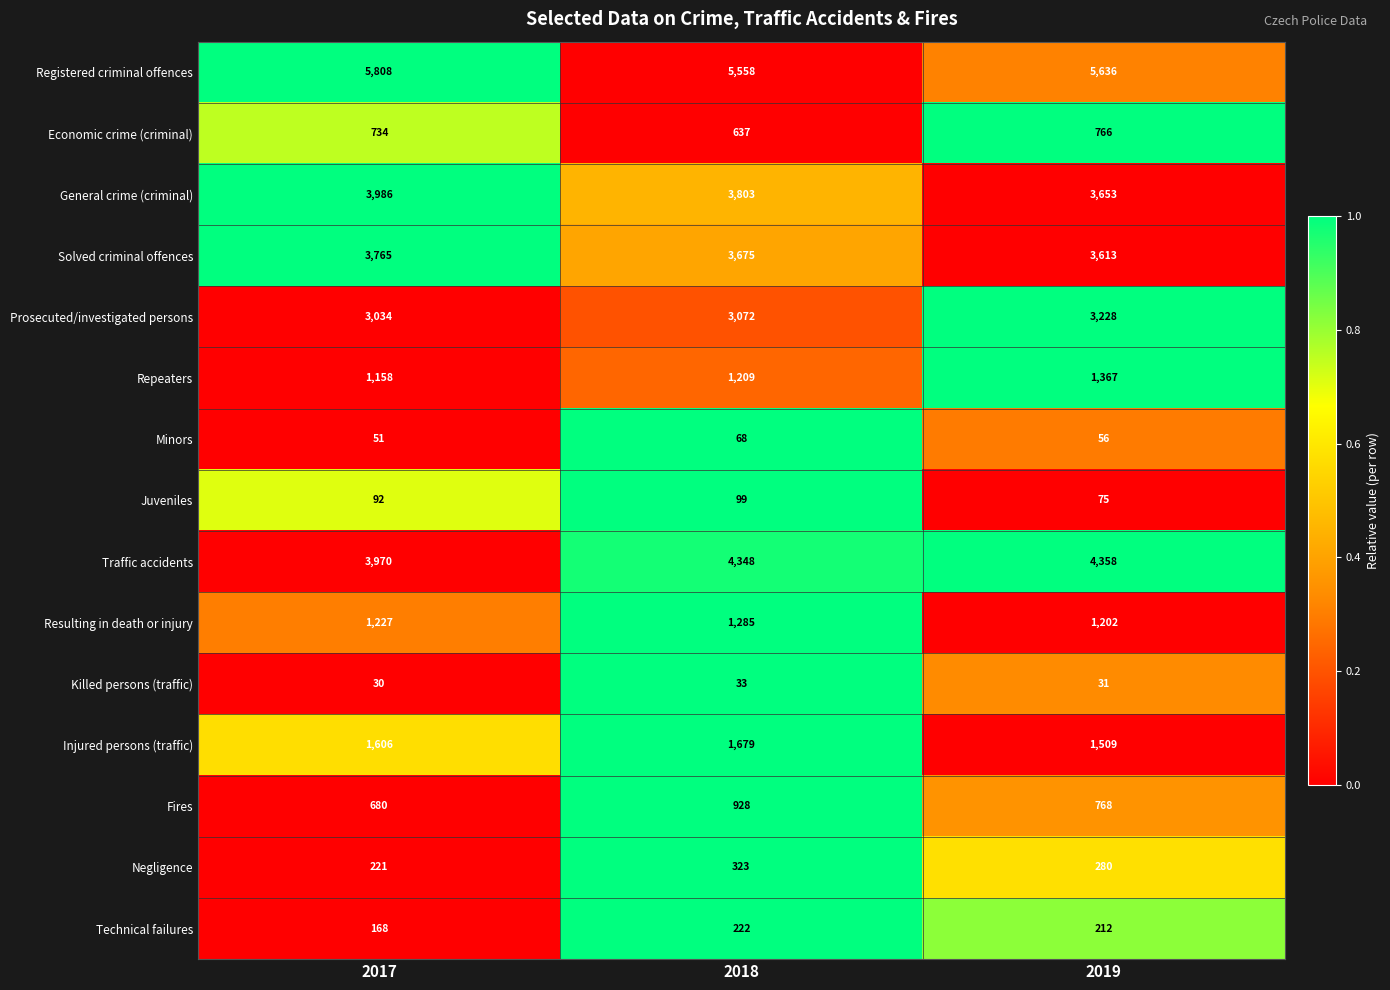

What is the sum of the Traffic accidents values at 2017 and 2018?

8318